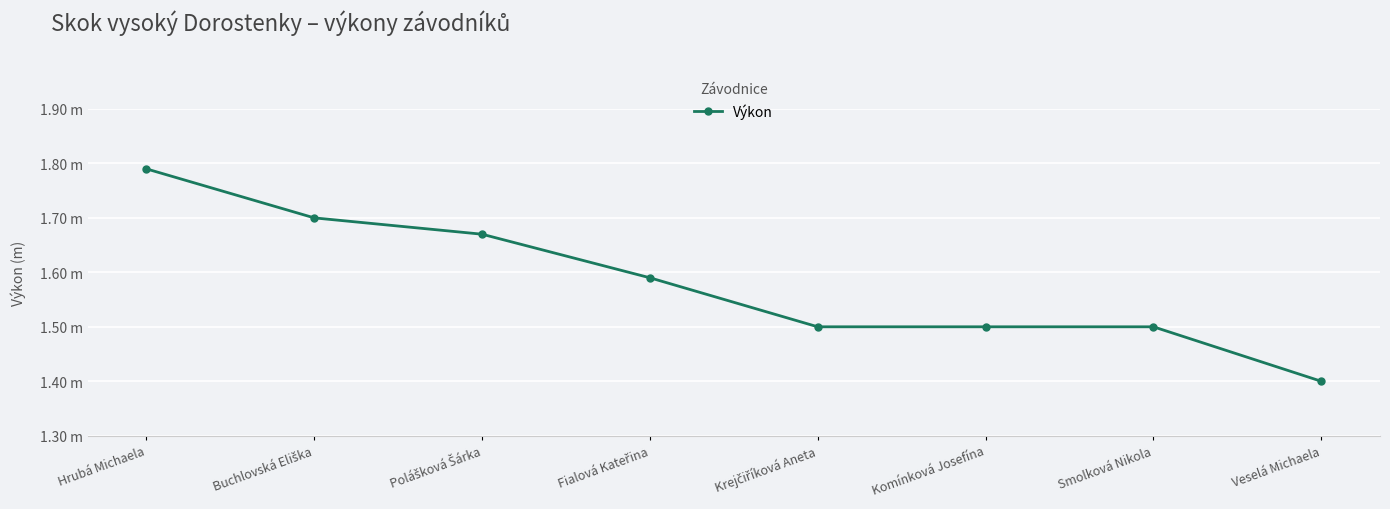

At which label is the value closest to 1?

Veselá Michaela